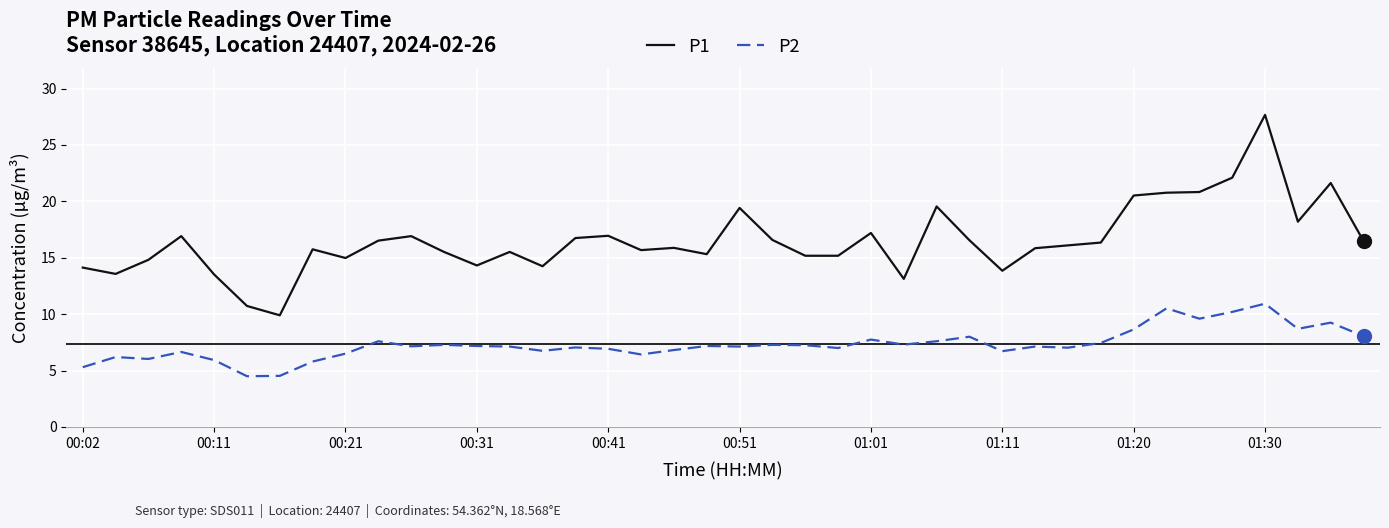

What is the maximum value shown in the chart?

27.7